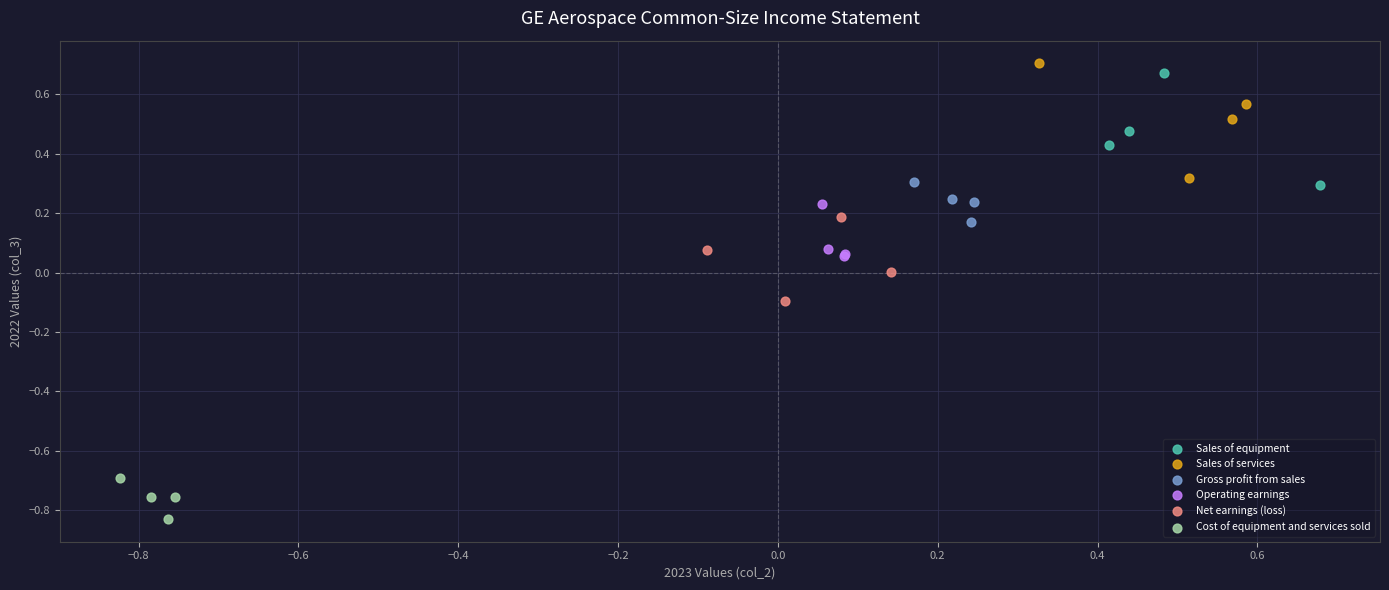

Which series reaches the minimum Y coordinate?

Cost of equipment and services sold